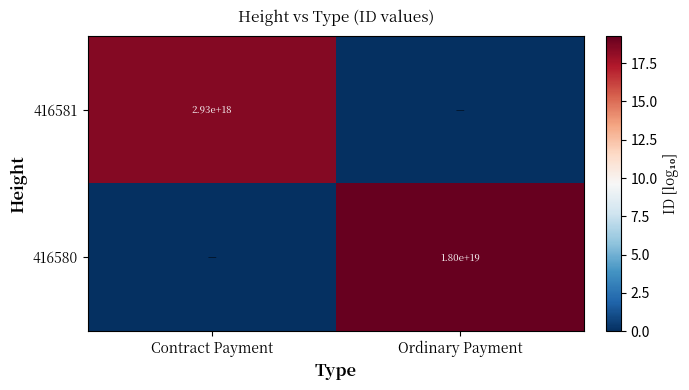

The 416581 series shows 2930000000000000000 at Contract Payment. True or false?

True